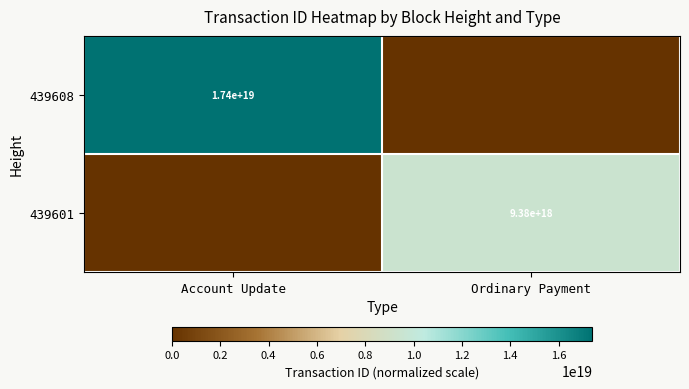

The value of 439601 at Ordinary Payment is 9380000000000000000. True or false?

True